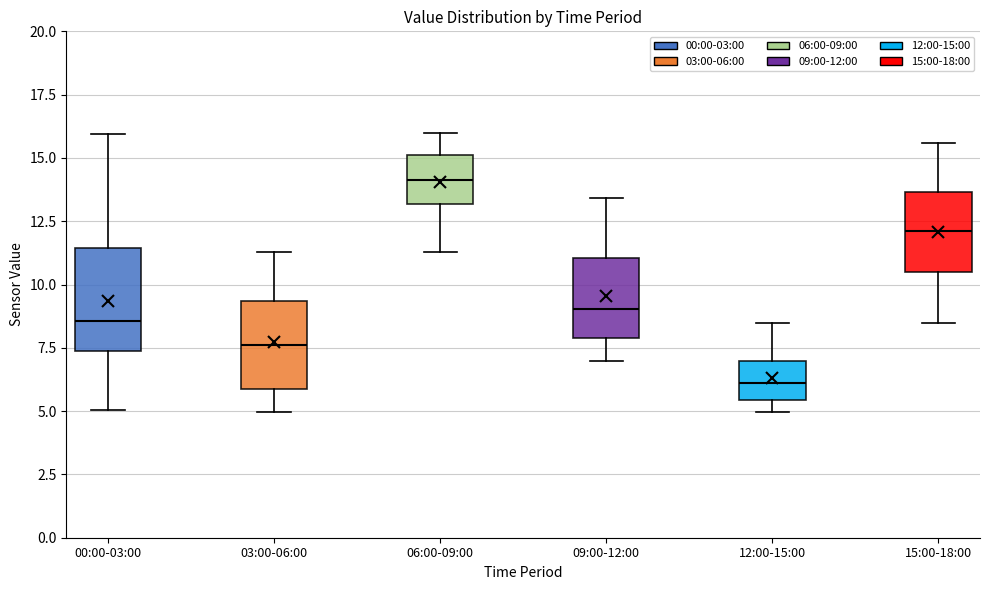

Which box is the tallest, from its lower edge to its upper edge?

00:00-03:00